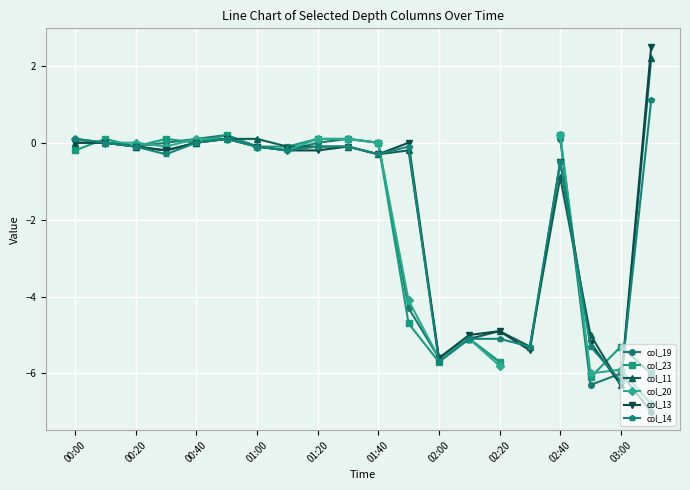

The value of col_11 at 00:40 is 0.0. True or false?

True